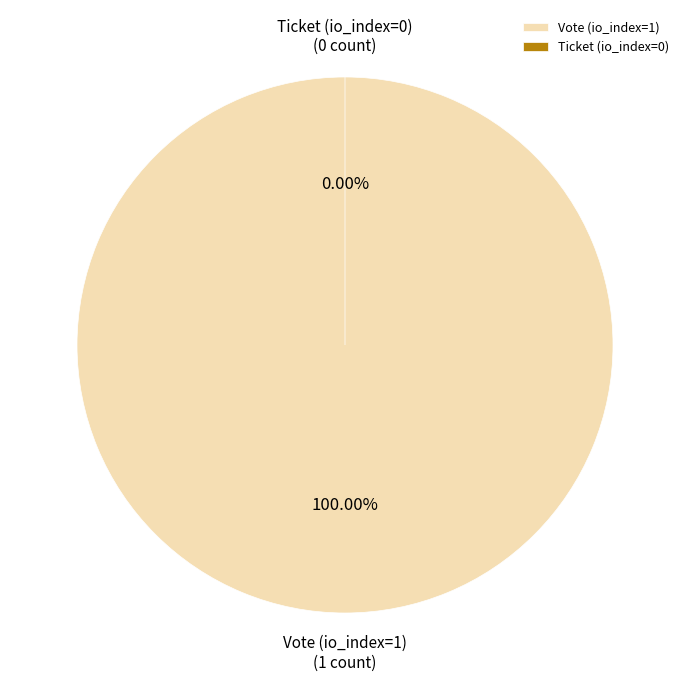

How many slices are in this pie chart?

2